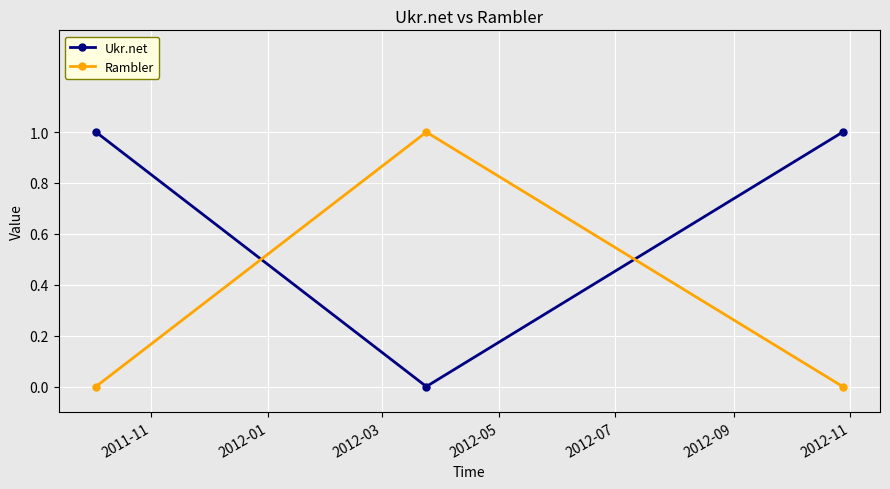

How many values in Ukr.net are above zero?

2